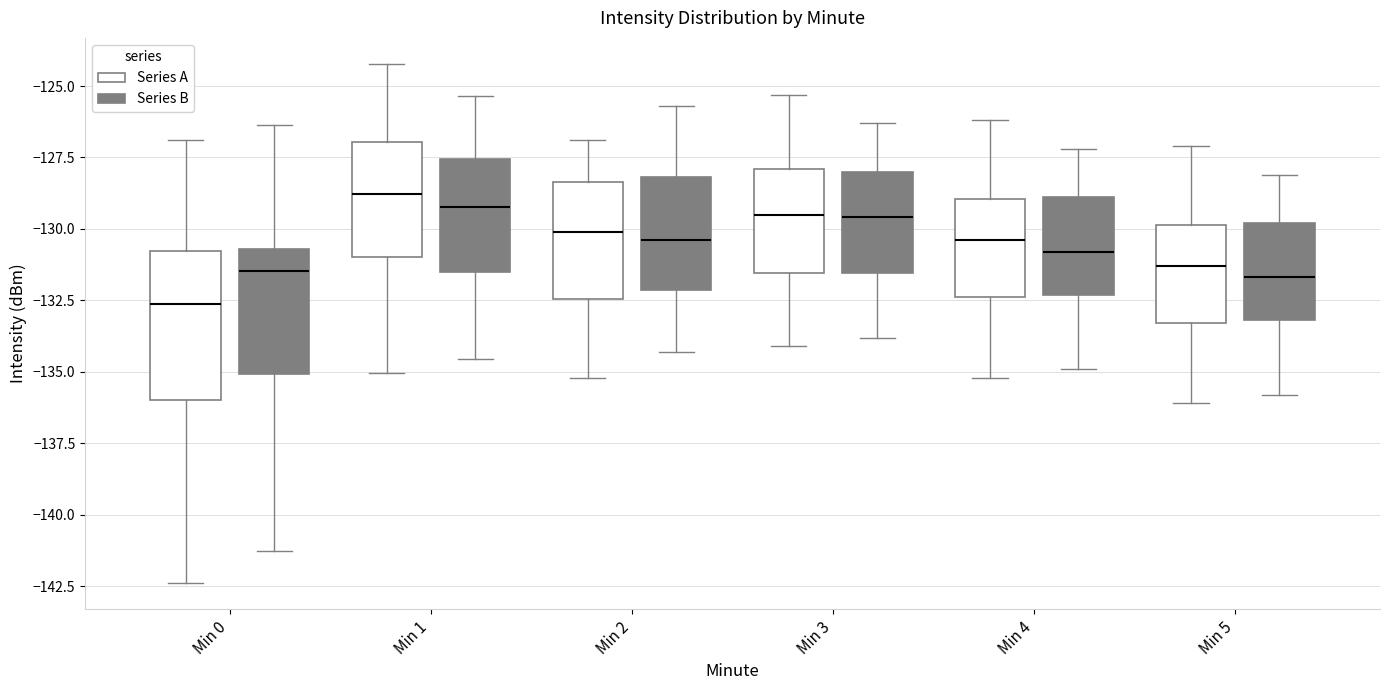

Where does the median line of the box for Min 5 (Series B) sit on the y-axis? The values are not printed on the chart, so give them approximately, as read against the axis.

-131.5